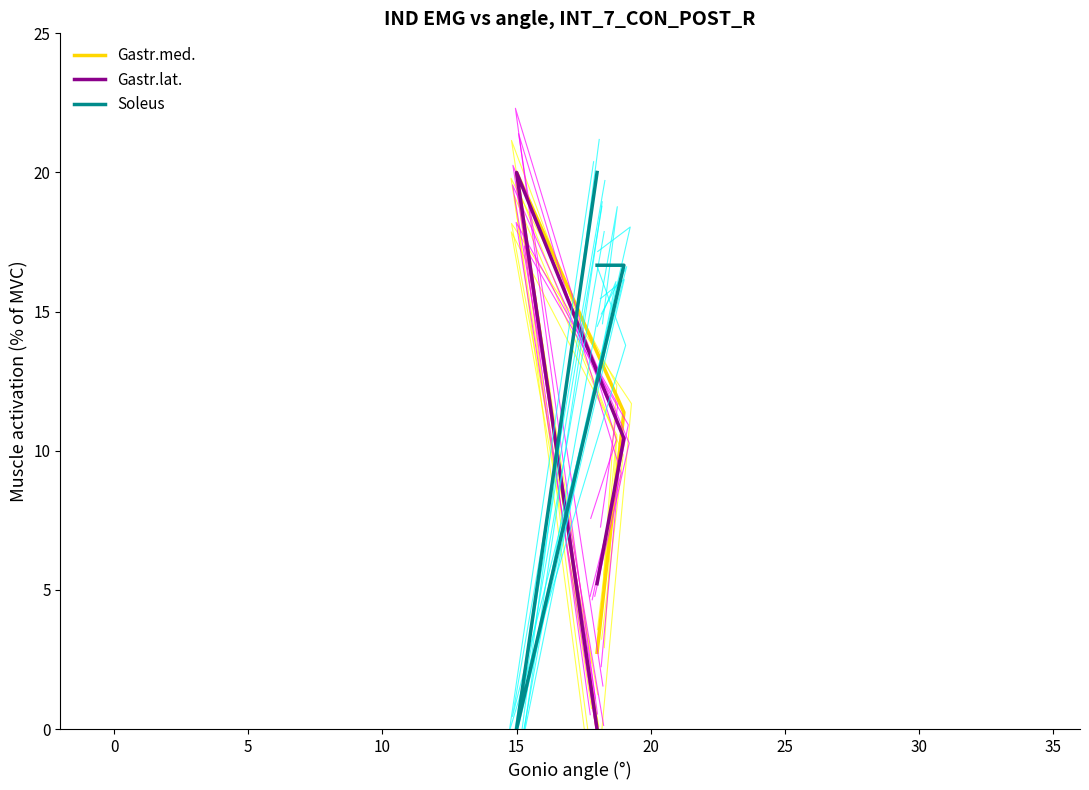

How many positive values does the Soleus series have?

3